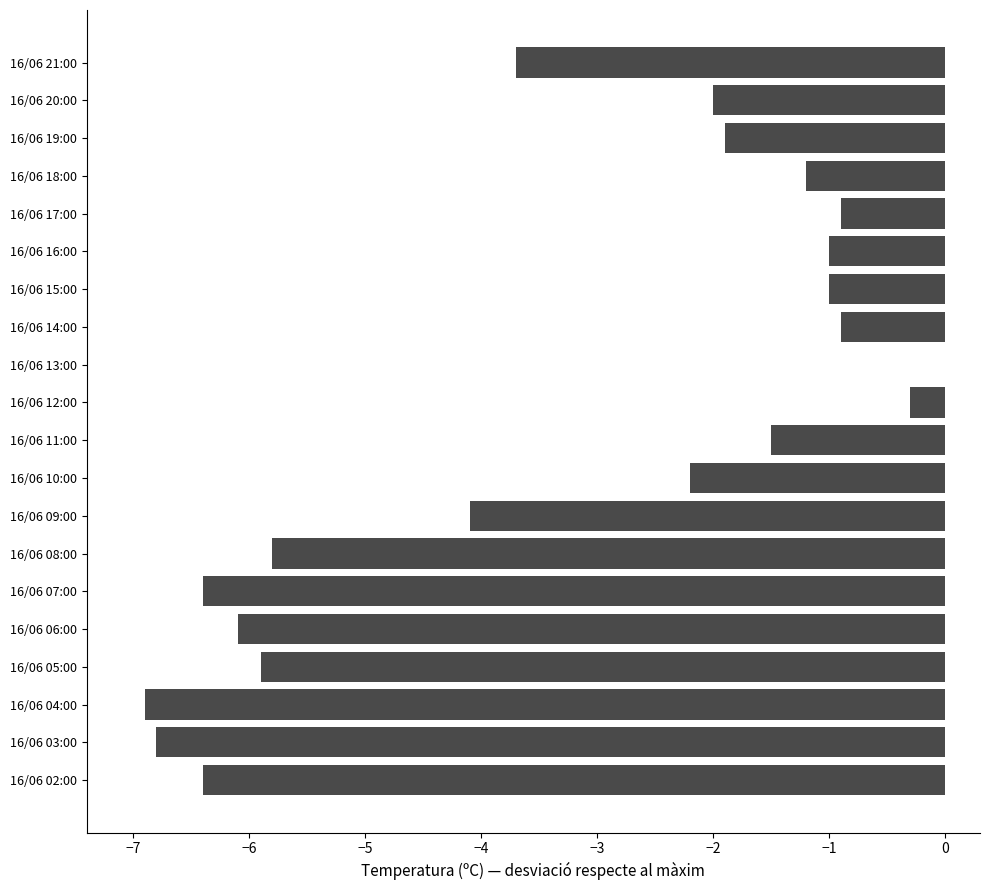

The chart shows a value of -10.5 at 16/06 04:00. True or false?

False